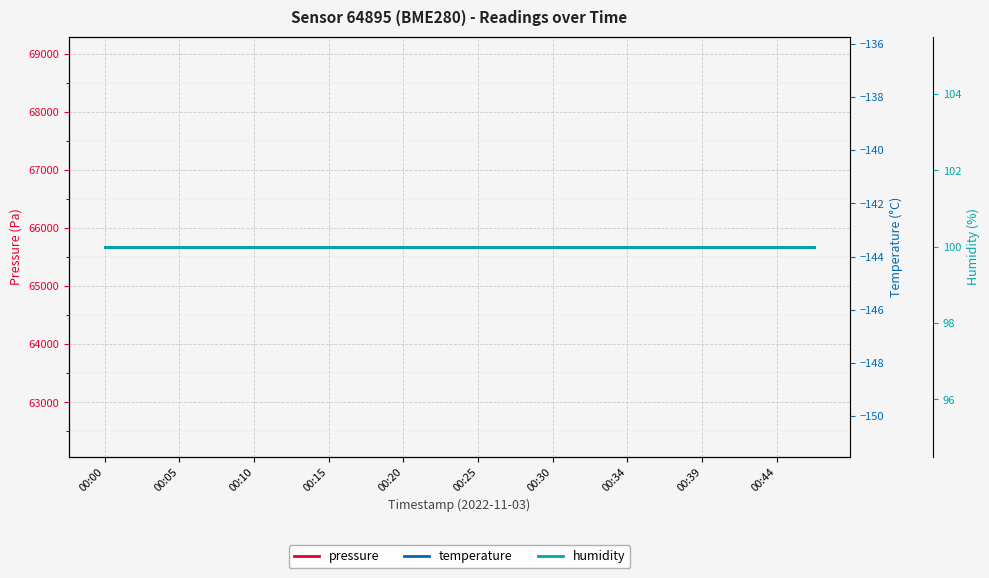

What is the average value of the pressure series?

65678.2